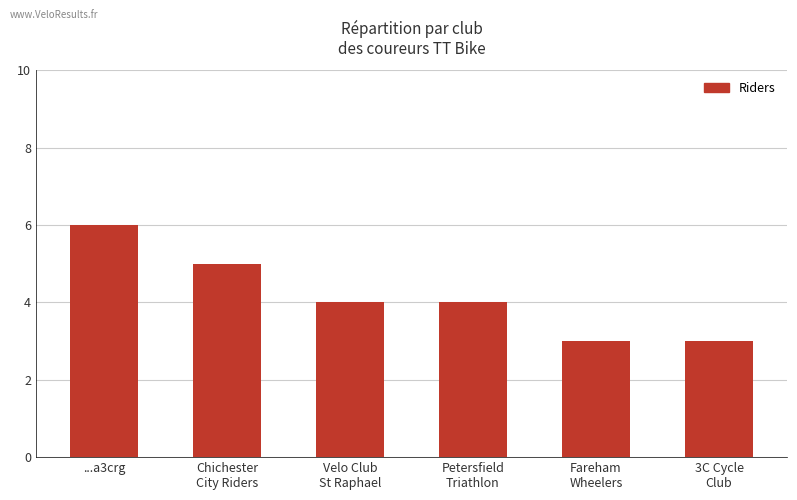

True or false: the data shows 6 at Petersfield
Triathlon.

False